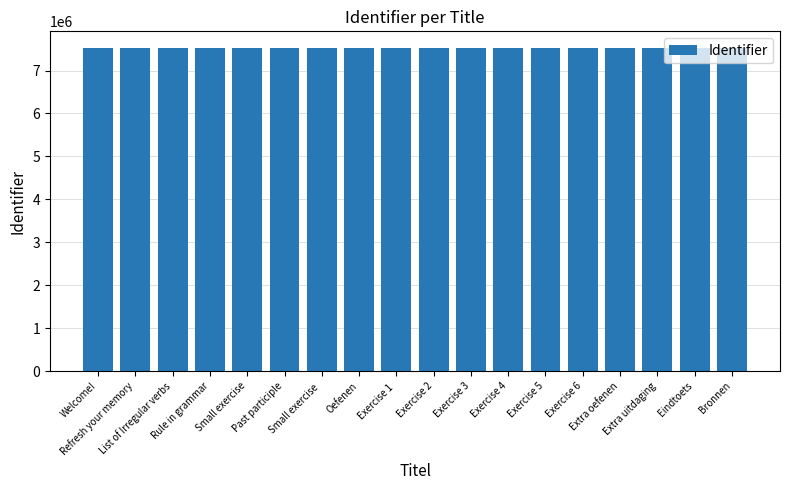

What is the difference between the second highest and minimum values?

1797